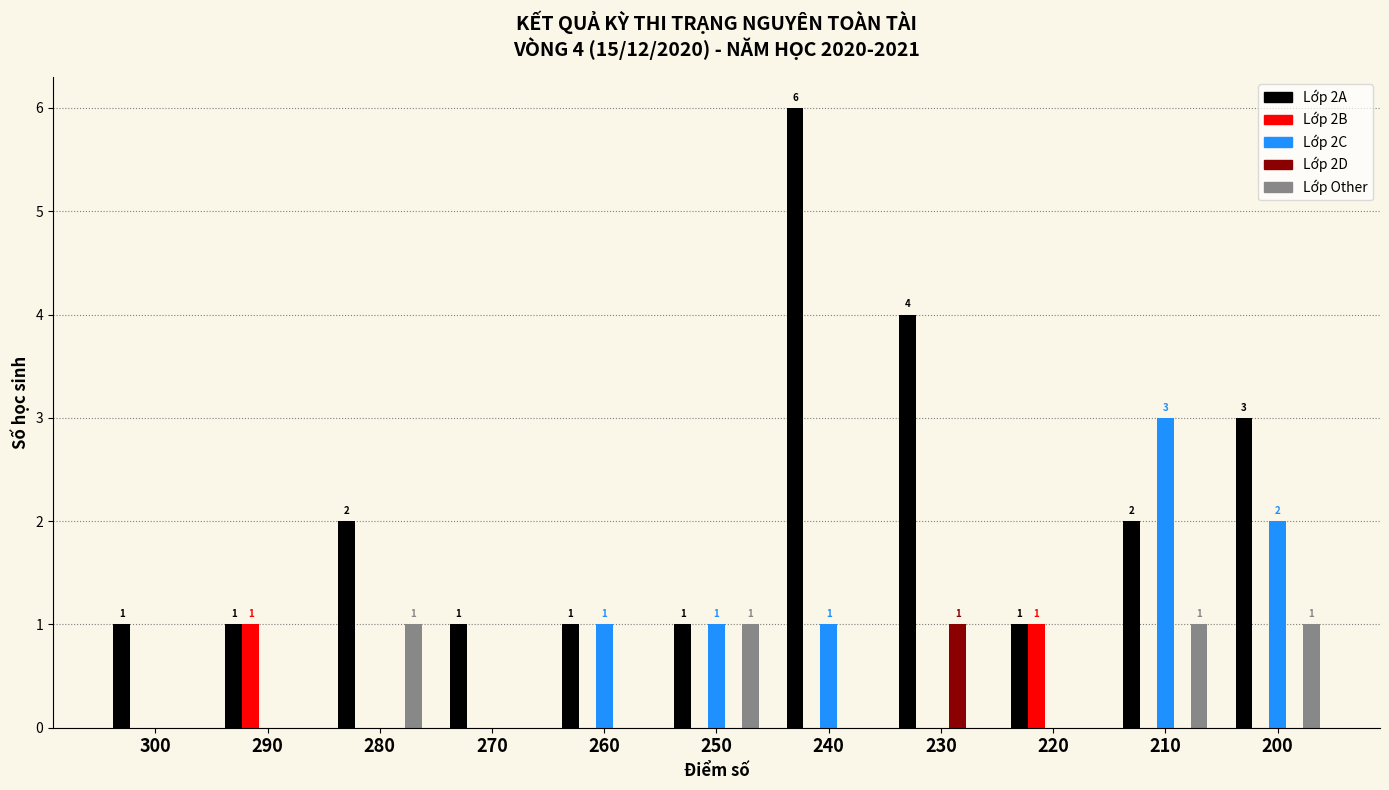

What is the spread (max minus min) of values at 230?

4